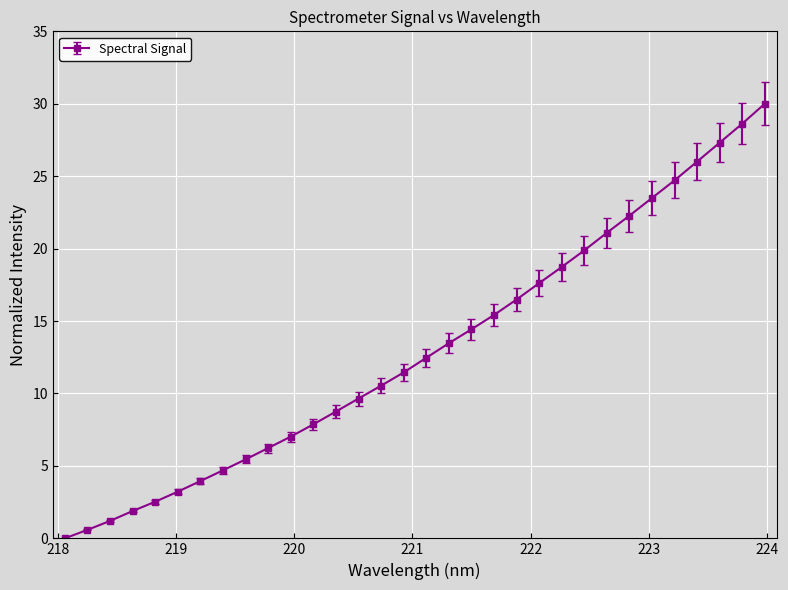

Reading left to right, extract all data points from this chart.

0.0	0.6	1.2	1.9	2.5	3.2	4.0	4.7	5.5	6.2	7.0	7.9	8.8	9.7	10.5	11.5	12.5	13.5	14.4	15.4	16.5	17.6	18.7	19.9	21.1	22.3	23.5	24.7	26.0	27.3	28.6	30.0